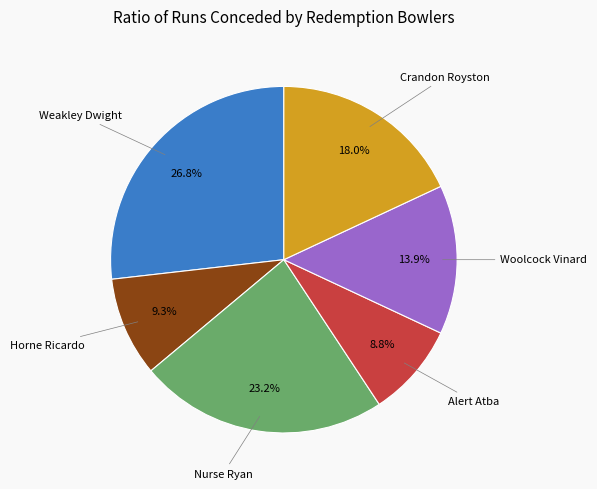

Does any single category account for the majority?

No